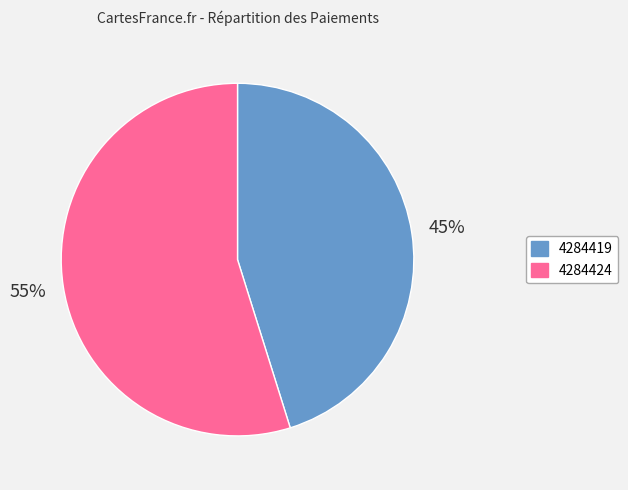

Is there any slice that represents more than half of the pie?

Yes